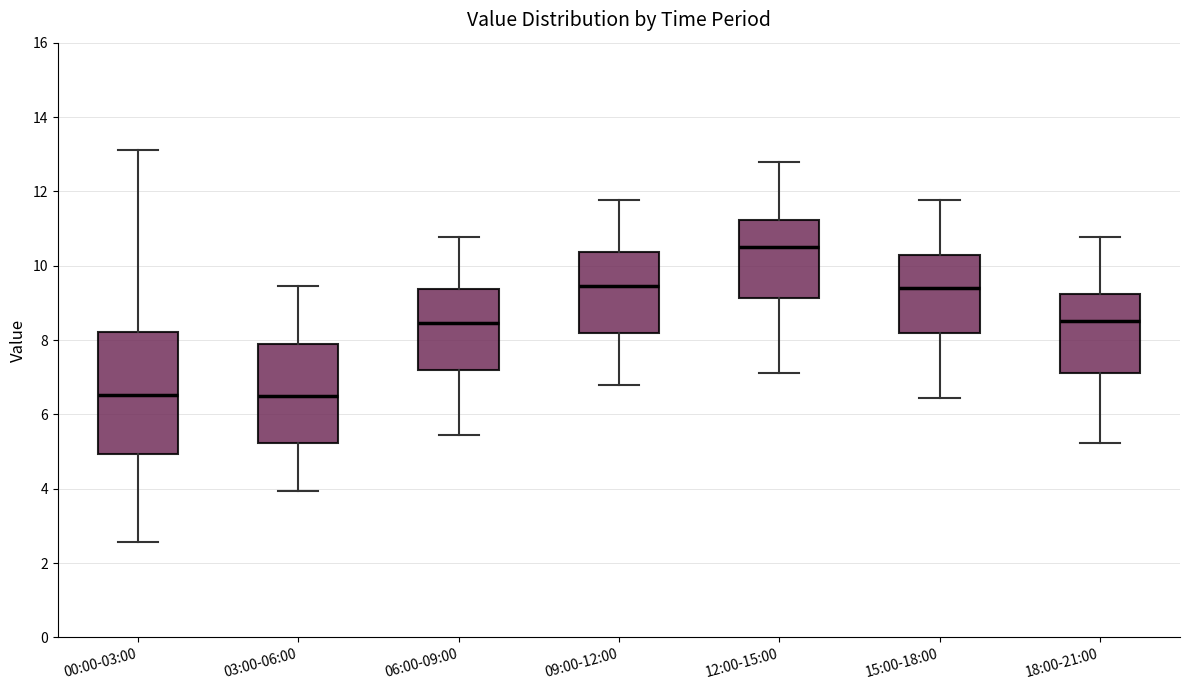

Reading left to right, transcribe this box plot: for each box, give where its median line is, the range the box spans, and where its two whiskers end, as read against the y-axis. The values are not printed on the chart, so give them approximately, as read against the axis.

00:00-03:00: median 6.6, box 5.0 to 8.2, whiskers 2.6 to 13.2
03:00-06:00: median 6.6, box 5.2 to 7.8, whiskers 4.0 to 9.4
06:00-09:00: median 8.4, box 7.2 to 9.4, whiskers 5.4 to 10.8
09:00-12:00: median 9.4, box 8.2 to 10.4, whiskers 6.8 to 11.8
12:00-15:00: median 10.6, box 9.2 to 11.2, whiskers 7.2 to 12.8
15:00-18:00: median 9.4, box 8.2 to 10.2, whiskers 6.4 to 11.8
18:00-21:00: median 8.6, box 7.2 to 9.2, whiskers 5.2 to 10.8